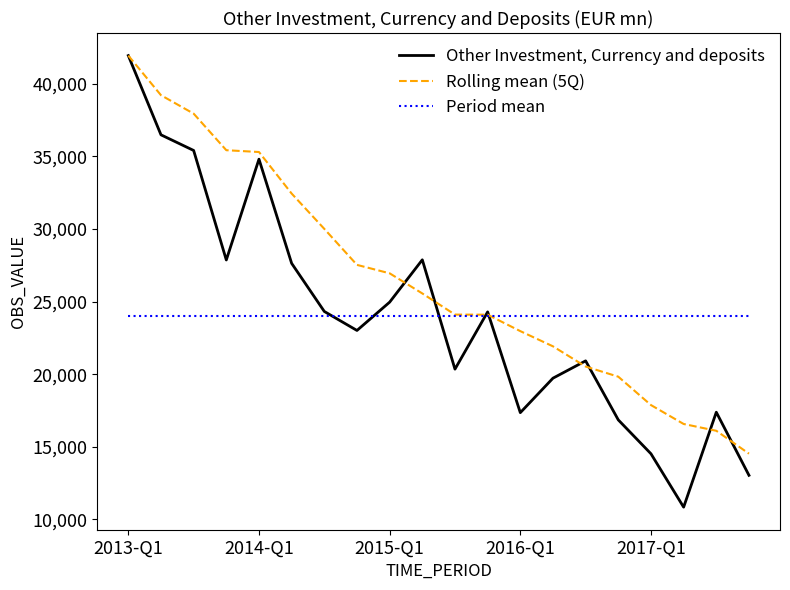

Which series has the largest range (max minus min)?

Other Investment, Currency and deposits